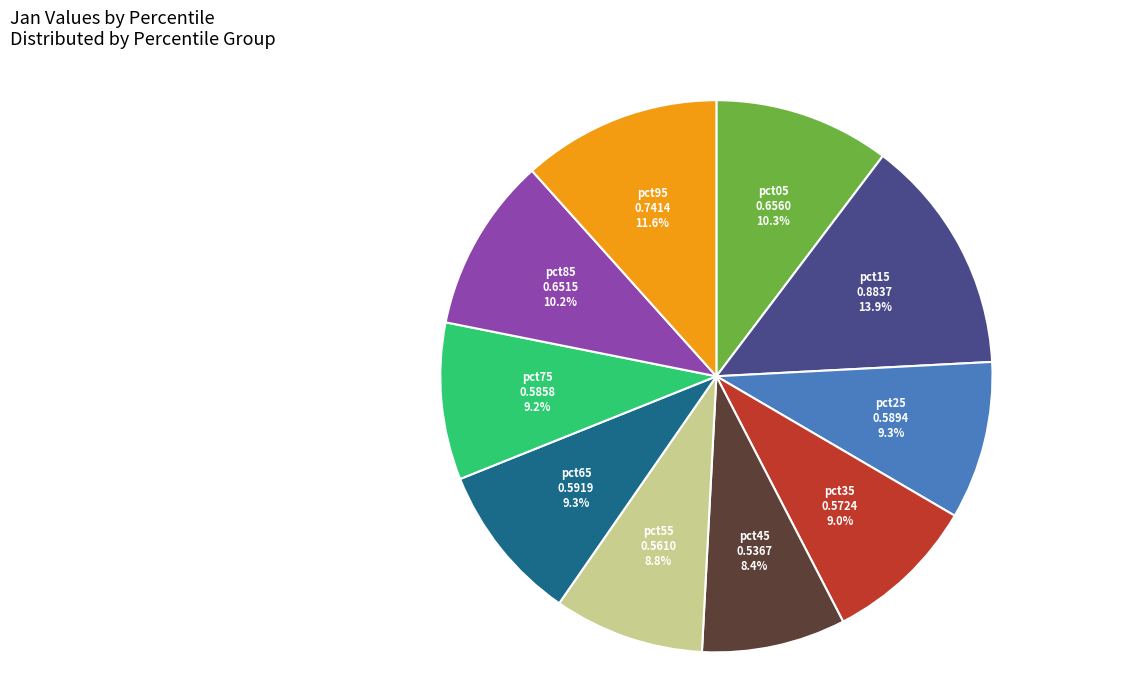

To the nearest percent, what is the average slice percentage?

10%